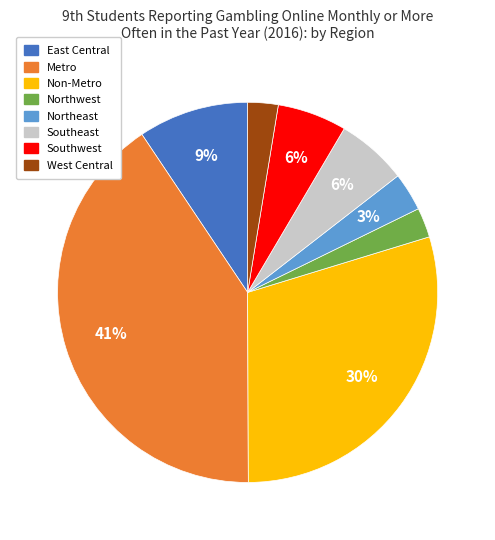

To the nearest percent, what is the average slice percentage?

12%